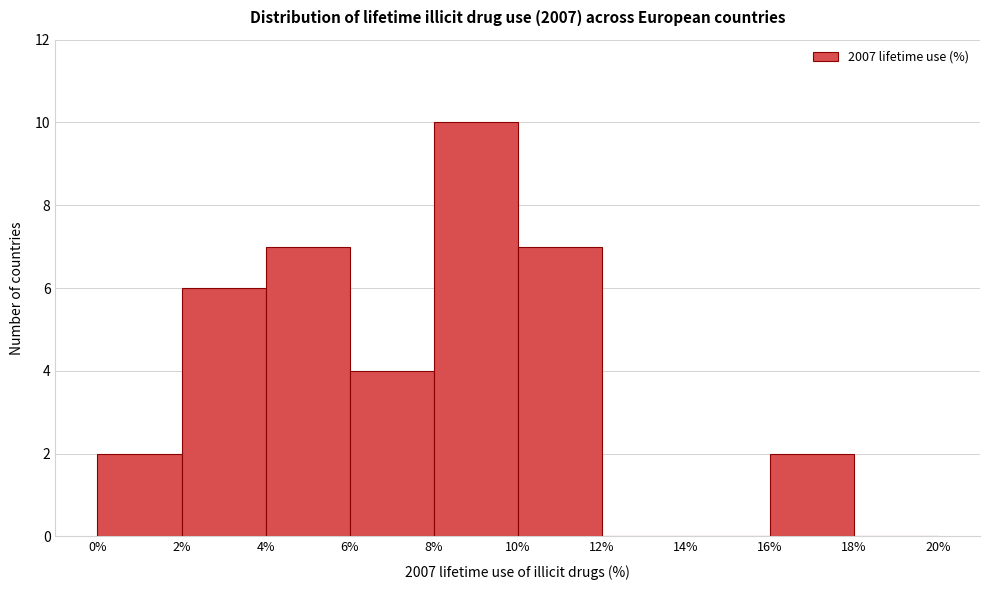

How tall is the bar that spans 16% to 18% on the x-axis? The values are not printed on the chart, so give them approximately, as read against the axis.

2